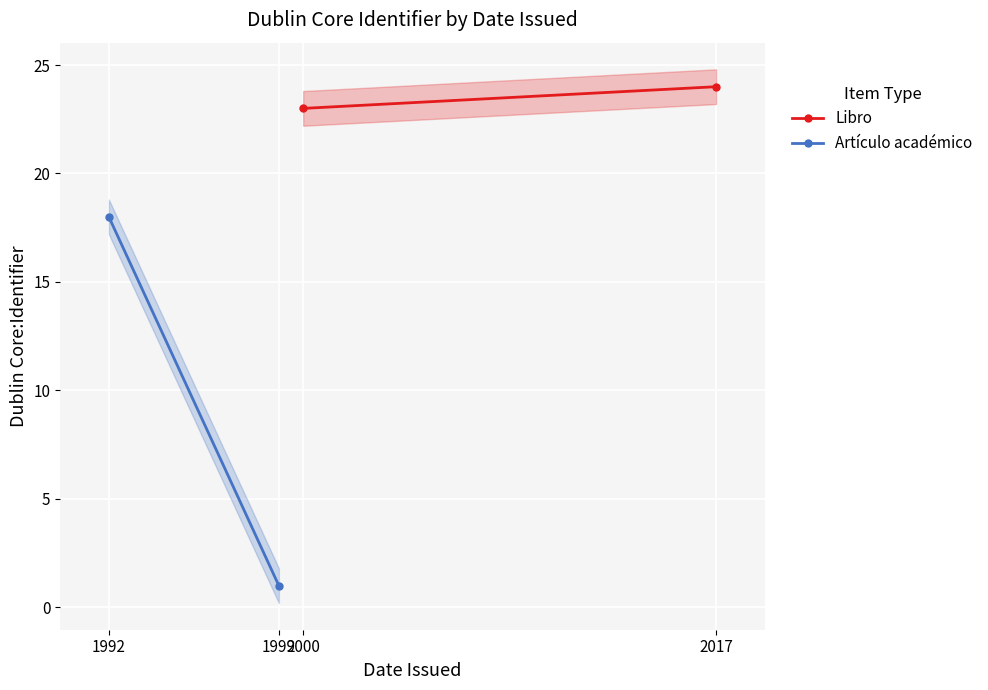

What is the maximum value shown in the chart?

24